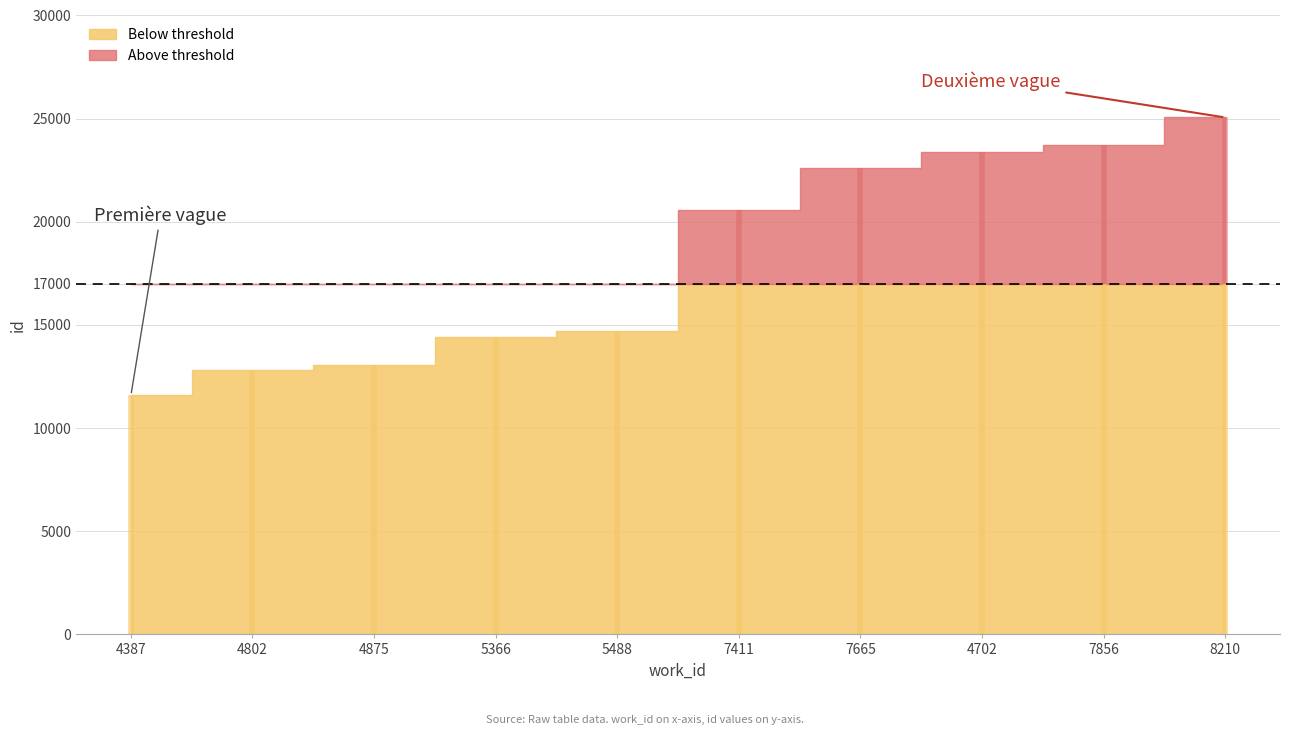

List the labels in order of value, largest first.

8210, 7856, 4702, 7665, 7411, 5488, 5366, 4875, 4802, 4387